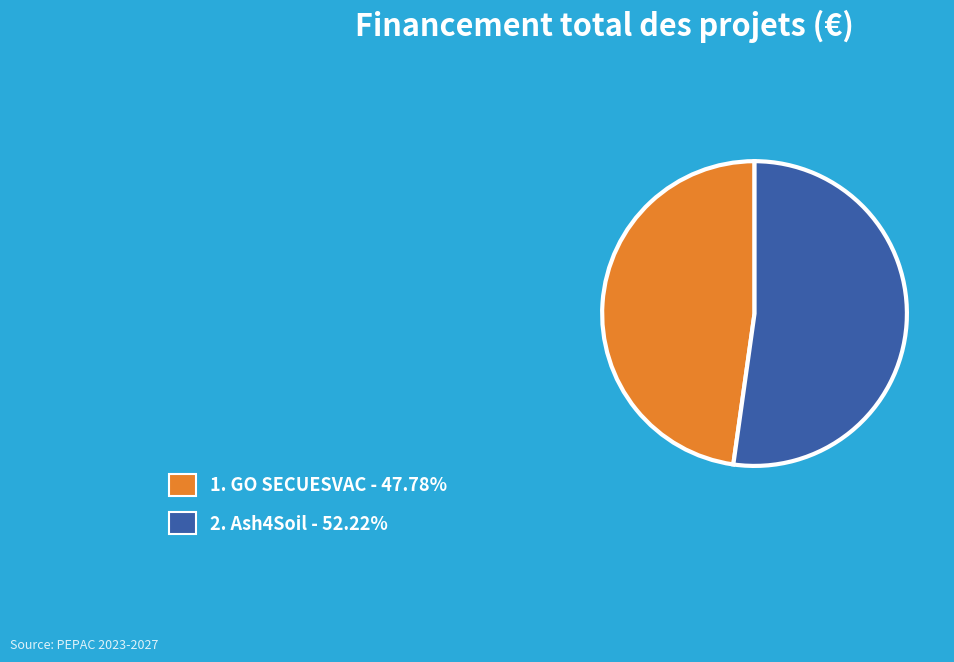

Does any single category account for the majority?

Yes